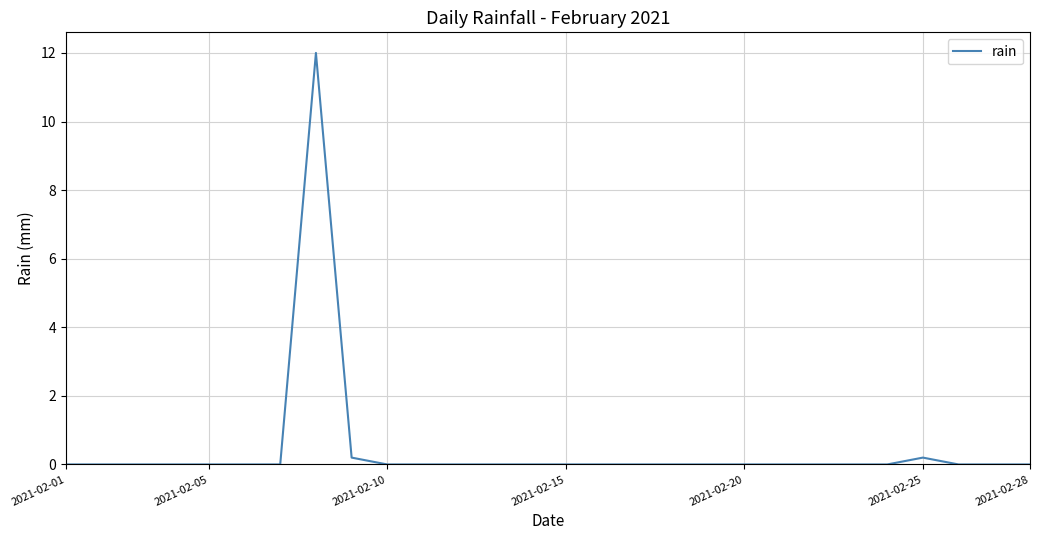

What is the greatest value displayed?

12.0